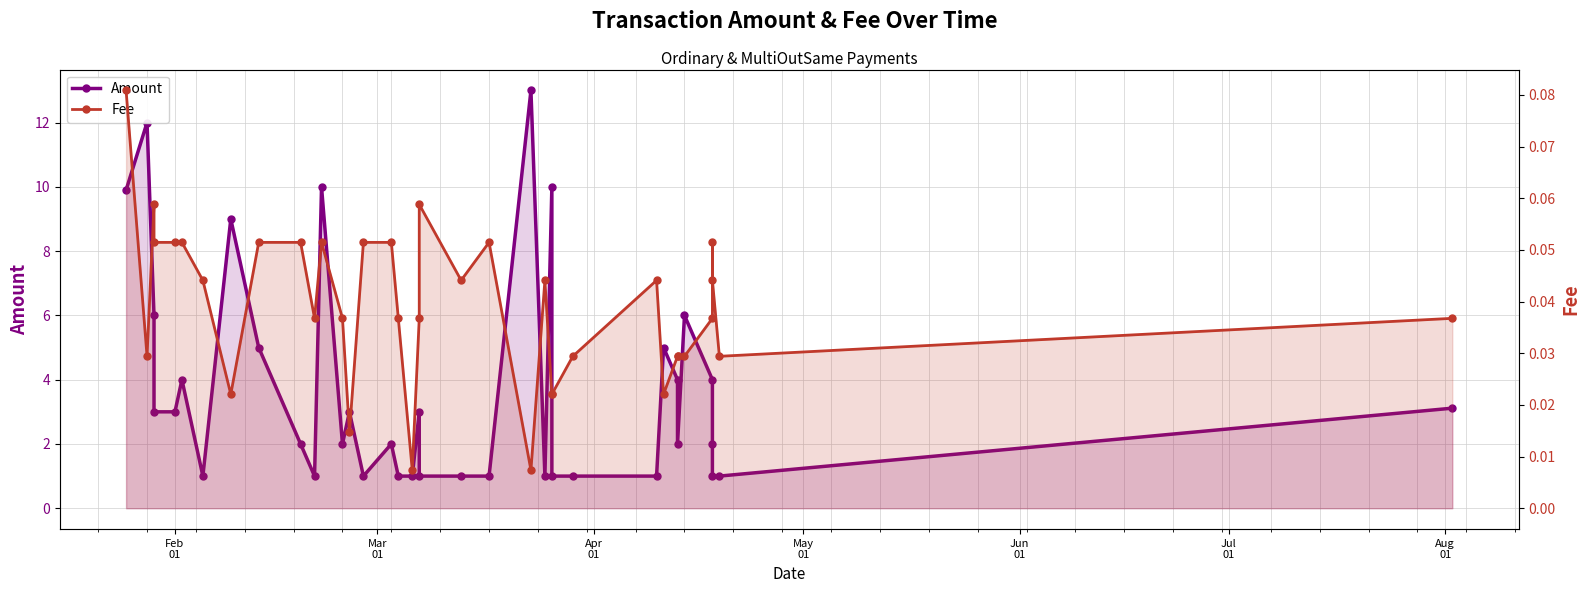

At how many categories does at least one series exceed 12?

1